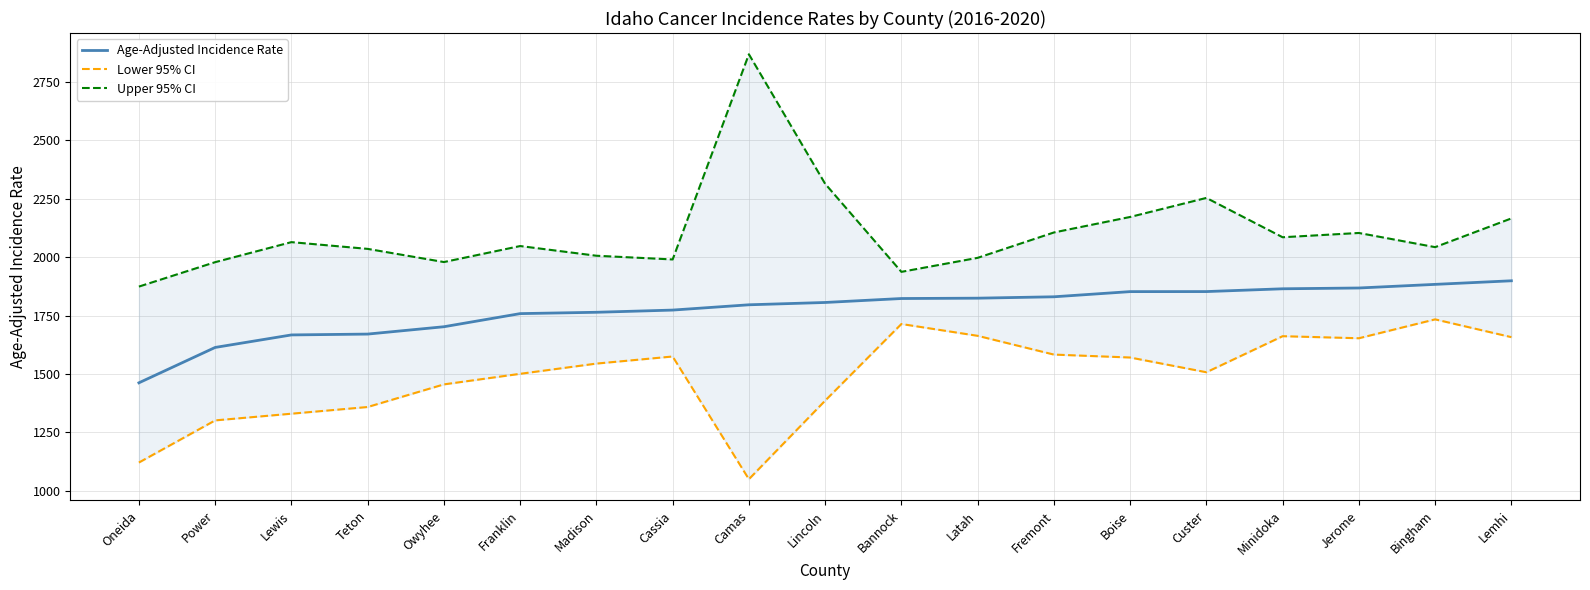

Rank the categories by Lower 95% CI value from lowest to highest.

Camas, Oneida, Power, Lewis, Teton, Lincoln, Owyhee, Franklin, Custer, Madison, Boise, Cassia, Fremont, Jerome, Lemhi, Minidoka, Latah, Bannock, Bingham